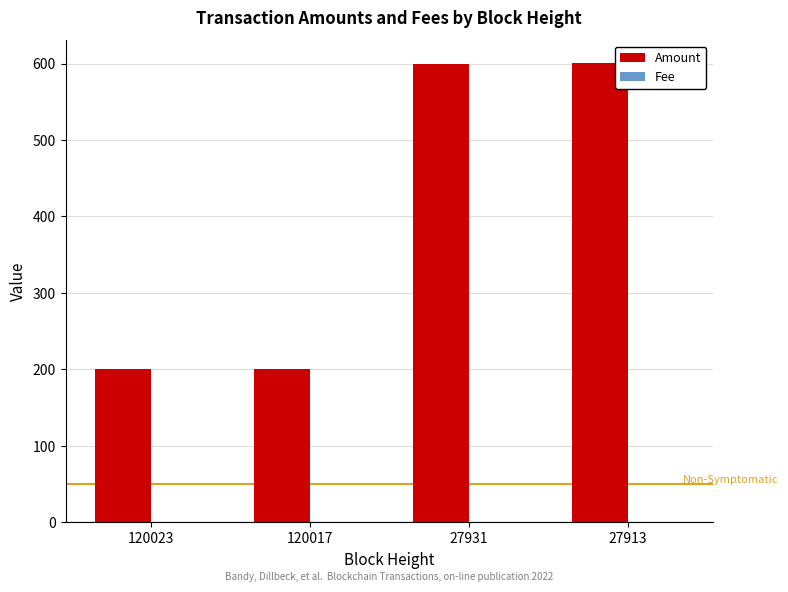

Which series has the largest total across all categories?

Amount